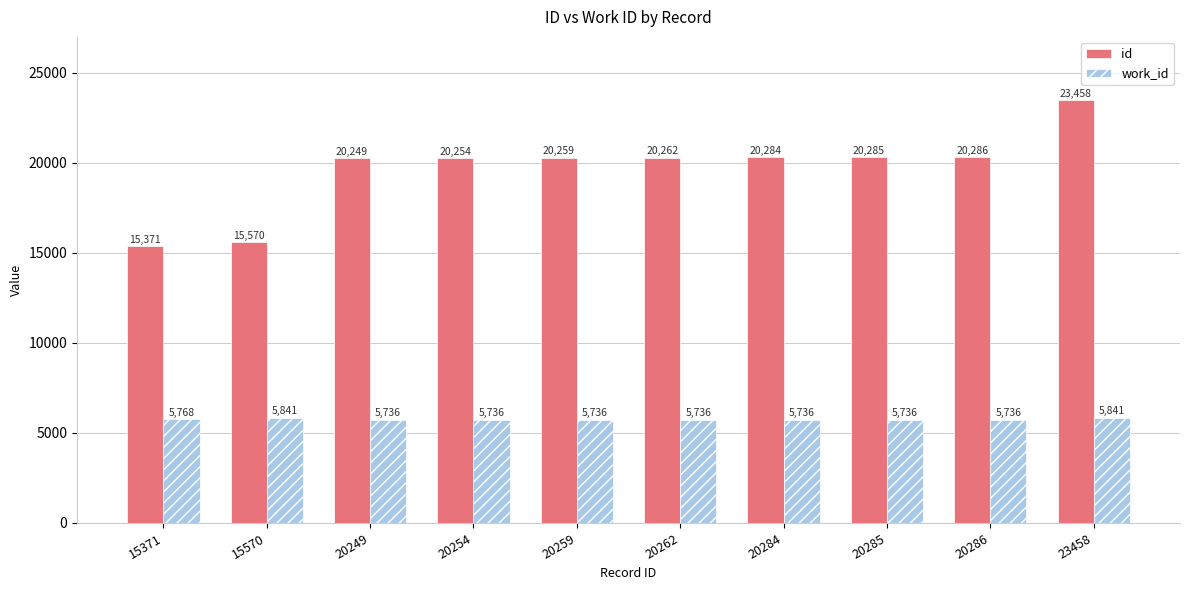

What is the approximate value of id at 23458?

23458